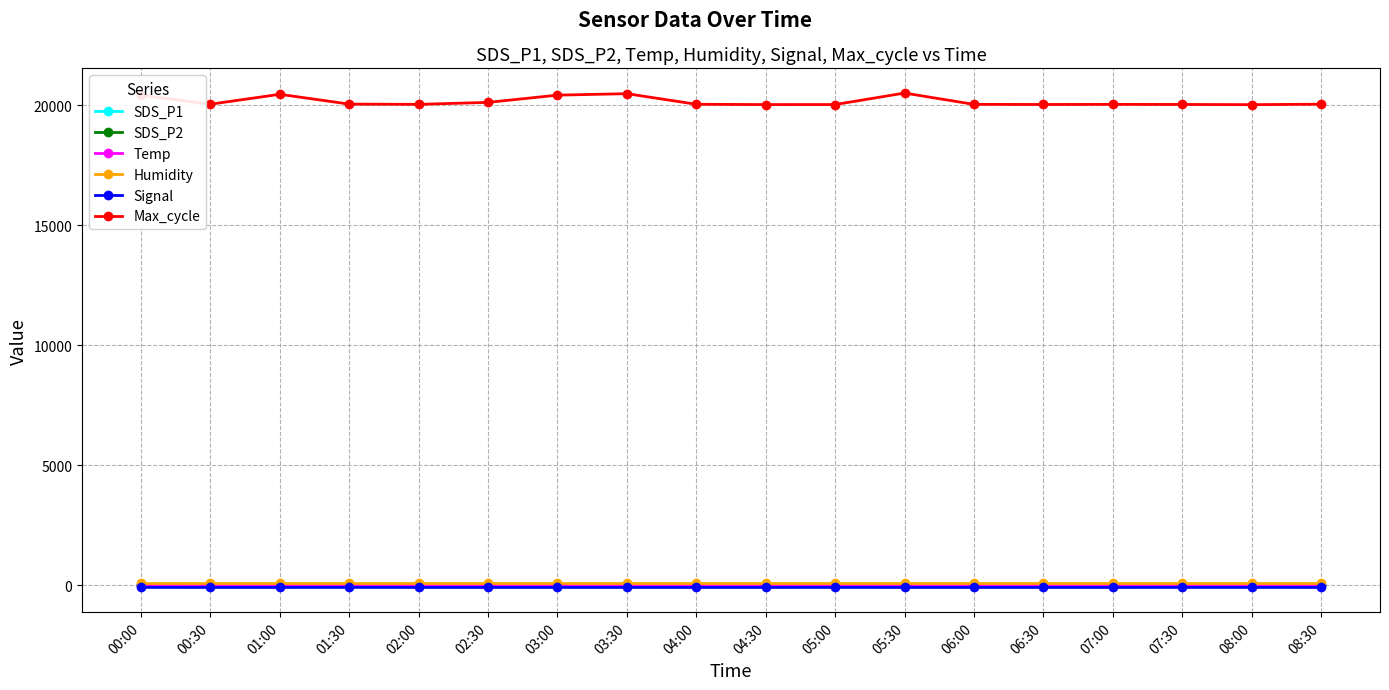

True or false: SDS_P1 and Max_cycle cross at least once.

False